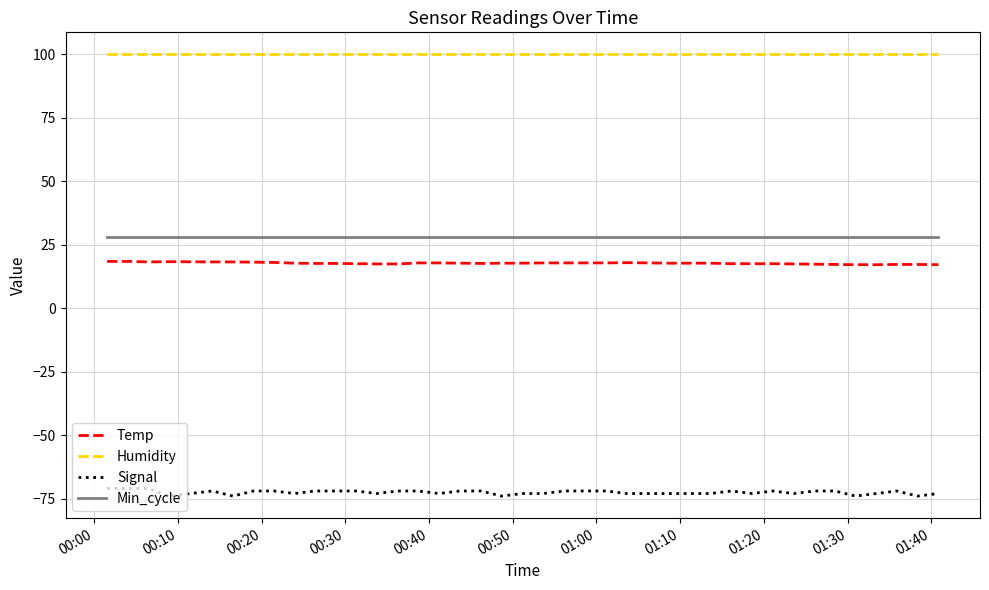

True or false: Temp has more than 0 points higher than both neighbors.

True